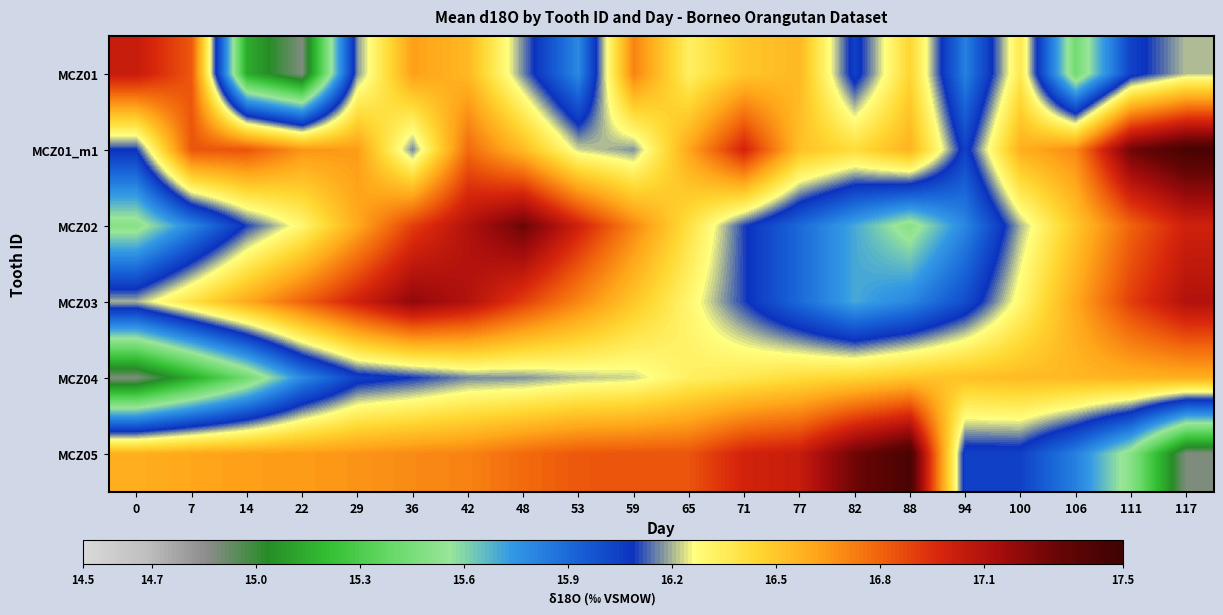

Reading left to right, extract all data points from this chart.

MCZ01: 0=17.0	7=16.8	14=15.1	22=14.9	29=16.2	36=16.6	42=16.6	48=16.2	53=15.8	59=16.7	65=16.3	71=16.5	77=16.6	82=16.0	88=16.4	94=15.8	100=16.4	106=15.4	111=16.0	117=16.2
MCZ01_m1: 0=16.1	7=16.8	14=16.8	22=16.7	29=16.6	36=16.2	42=16.8	48=16.5	53=16.2	59=16.2	65=16.6	71=17.0	77=16.5	82=16.4	88=16.6	94=16.0	100=16.6	106=16.7	111=17.3	117=17.4
MCZ02: 0=15.5	7=15.8	14=16.1	22=16.3	29=16.6	36=16.9	42=17.1	48=17.3	53=17.0	59=16.7	65=16.4	71=16.1	77=15.9	82=15.7	88=15.5	94=15.8	100=16.2	106=16.5	111=16.8	117=17.0
MCZ03: 0=16.2	7=16.4	14=16.6	22=16.8	29=17.0	36=17.2	42=17.1	48=16.9	53=16.7	59=16.5	65=16.3	71=16.1	77=15.9	82=15.7	88=15.8	94=16.0	100=16.3	106=16.6	111=16.9	117=17.1
MCZ04: 0=14.9	7=15.1	14=15.4	22=15.8	29=16.0	36=16.1	42=16.2	48=16.2	53=16.2	59=16.2	65=16.3	71=16.4	77=16.4	82=16.4	88=16.5	94=16.5	100=16.5	106=16.6	111=16.6	117=16.6
MCZ05: 0=16.6	7=16.6	14=16.6	22=16.6	29=16.7	36=16.7	42=16.7	48=16.8	53=16.8	59=16.8	65=16.8	71=17.0	77=17.0	82=17.3	88=17.4	94=16.0	100=16.0	106=15.8	111=15.5	117=14.9